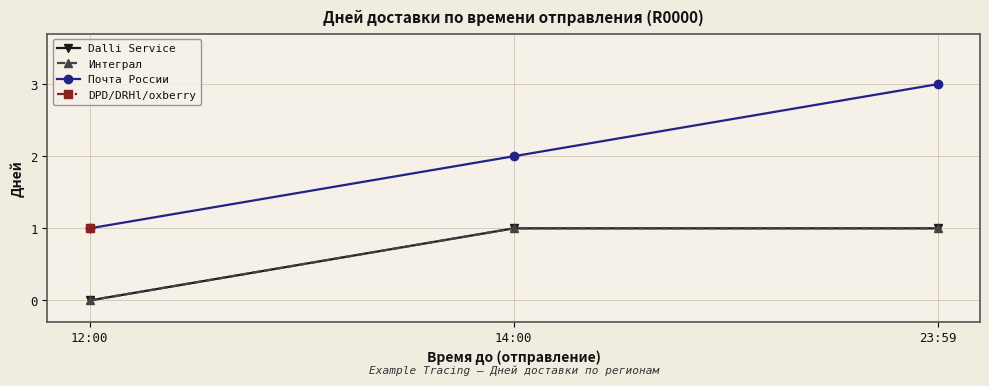

How many data points in Почта России are less than 2?

1